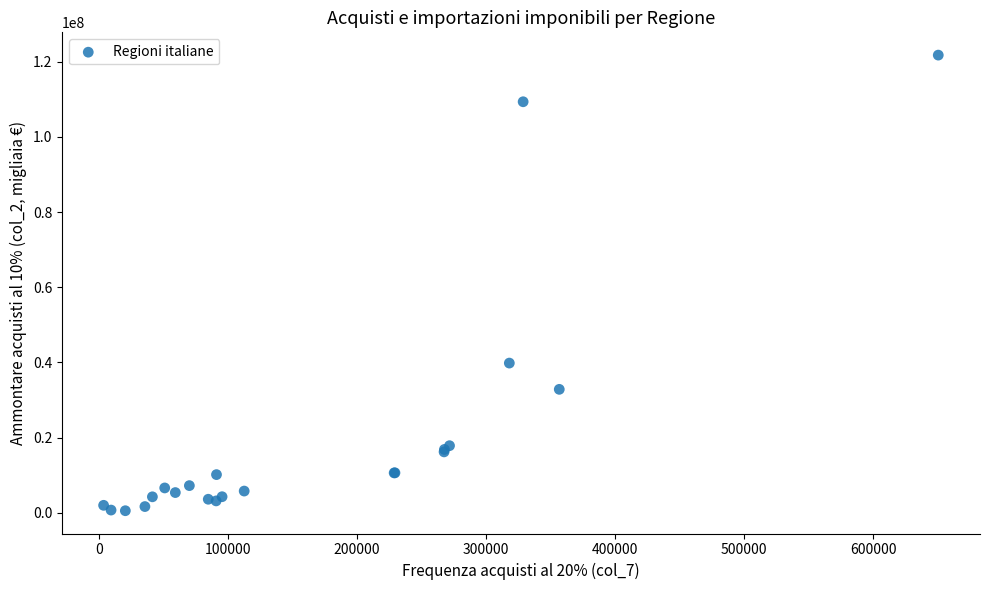

What Y value in the scatter plot is closest to 61153384?

39830296